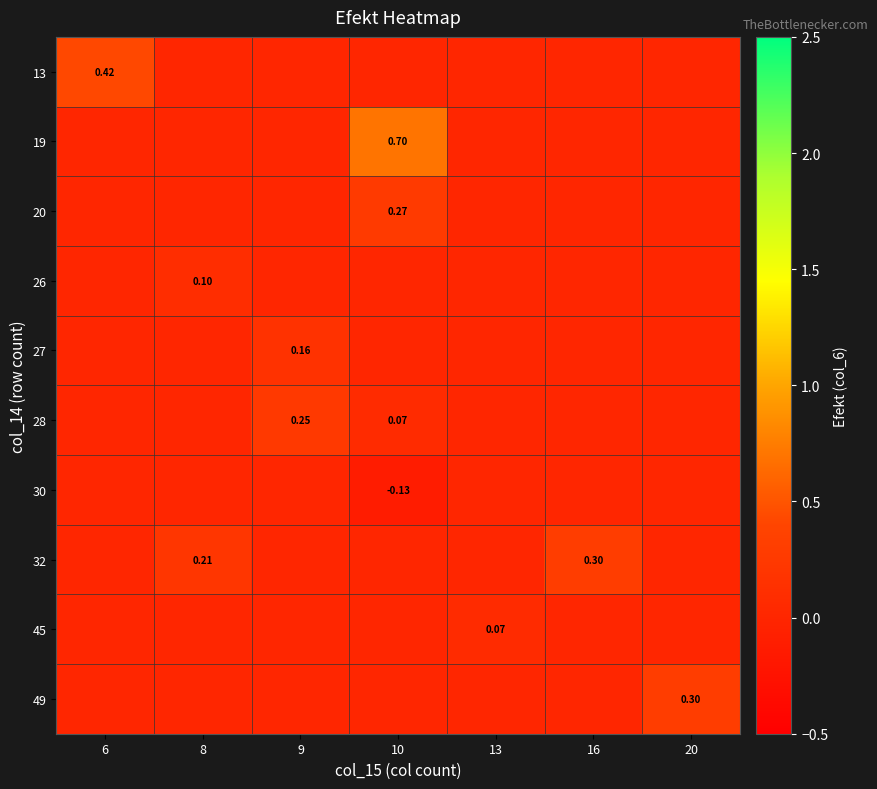

True or false: 13 has a value of 0.2 at 6.

False